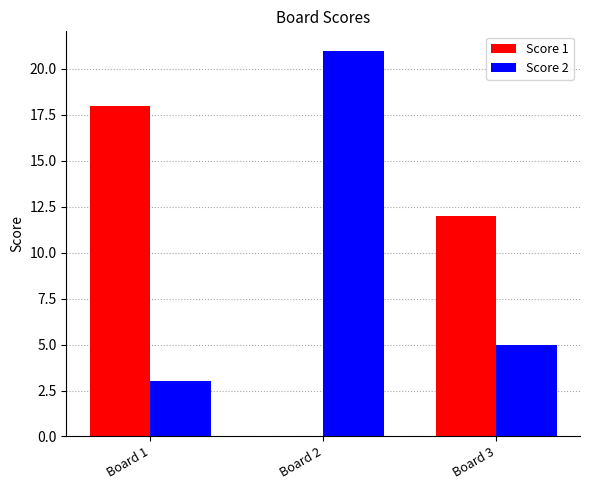

Where is Score 1 nearest to the value 9?

Board 3